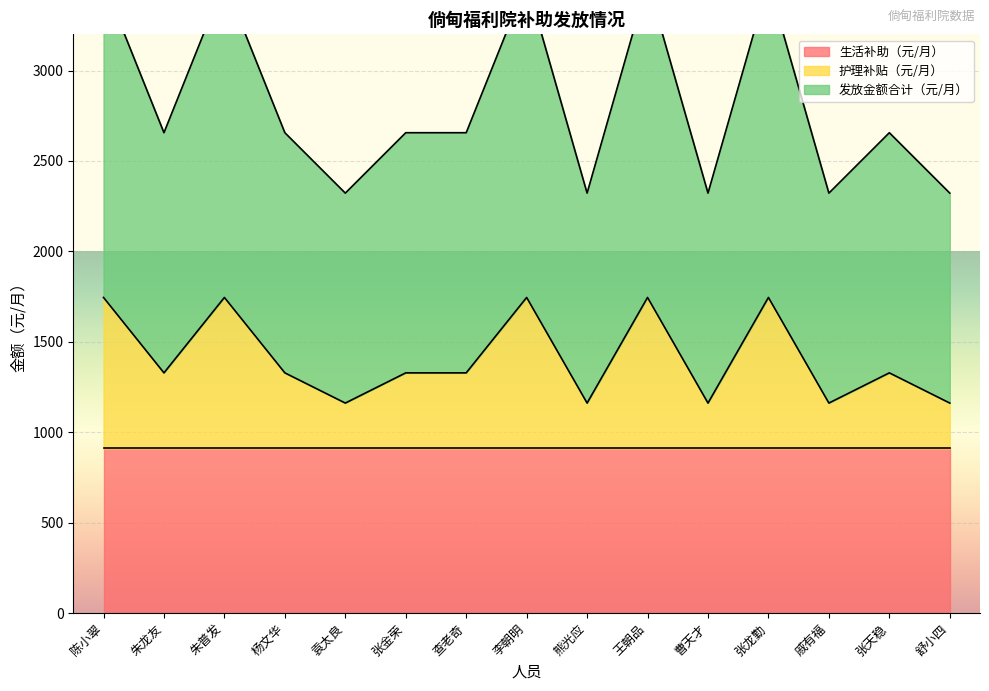

What is the label of the 8th point from the right?

李朝明